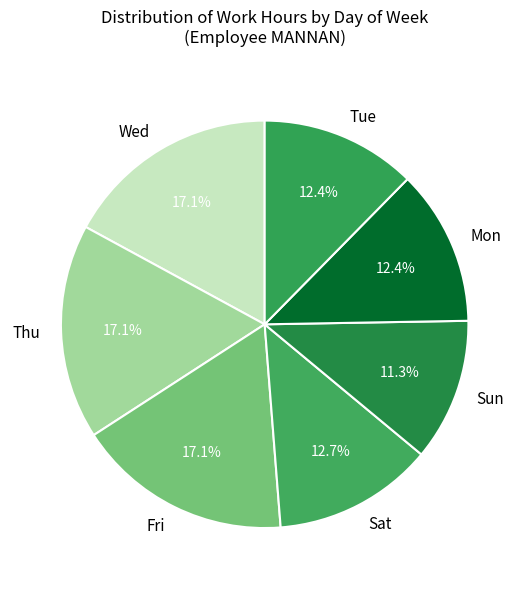

How much of the chart is everything except Thu?

82.9%